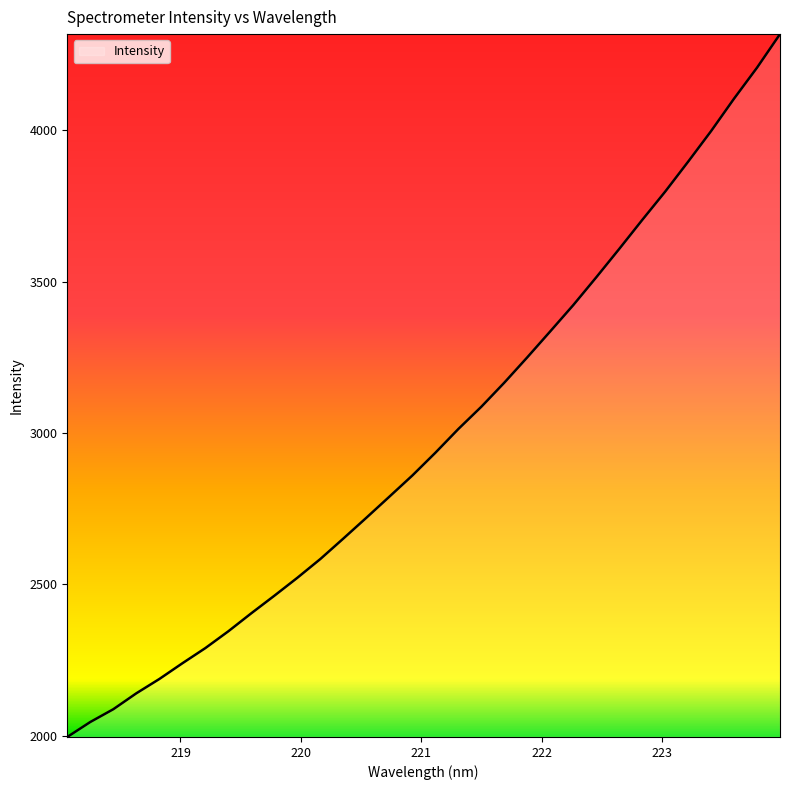

What is the difference between the maximum and minimum values?

2322.7